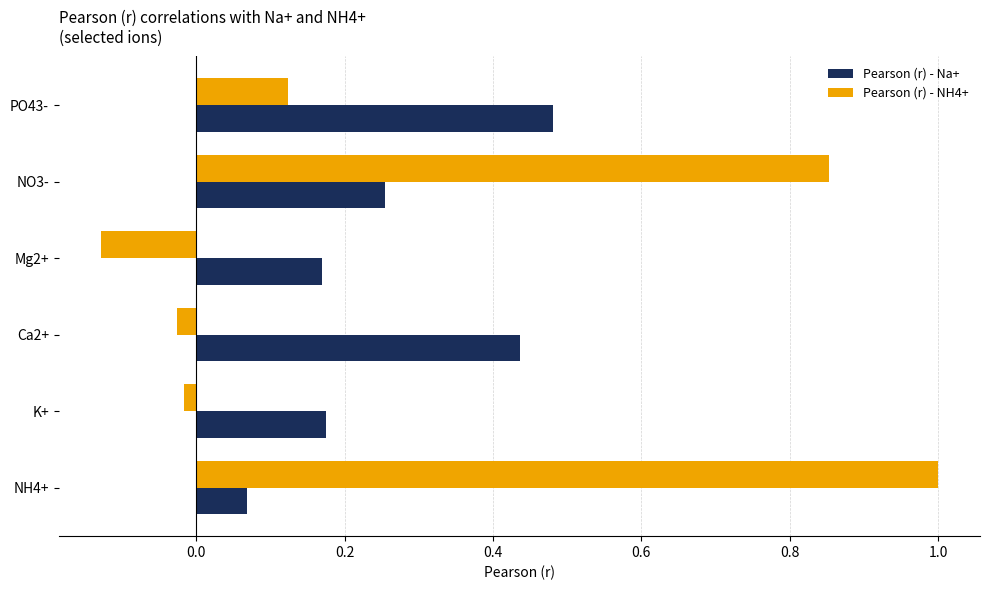

What is the total value across all series at PO43-?

0.6